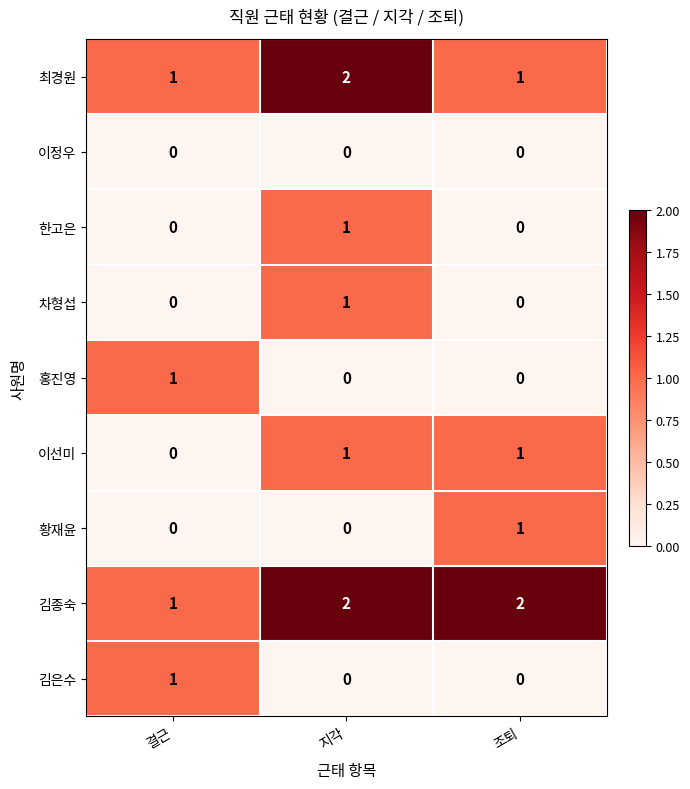

True or false: 최경원 has a value of 1 at 조퇴.

True